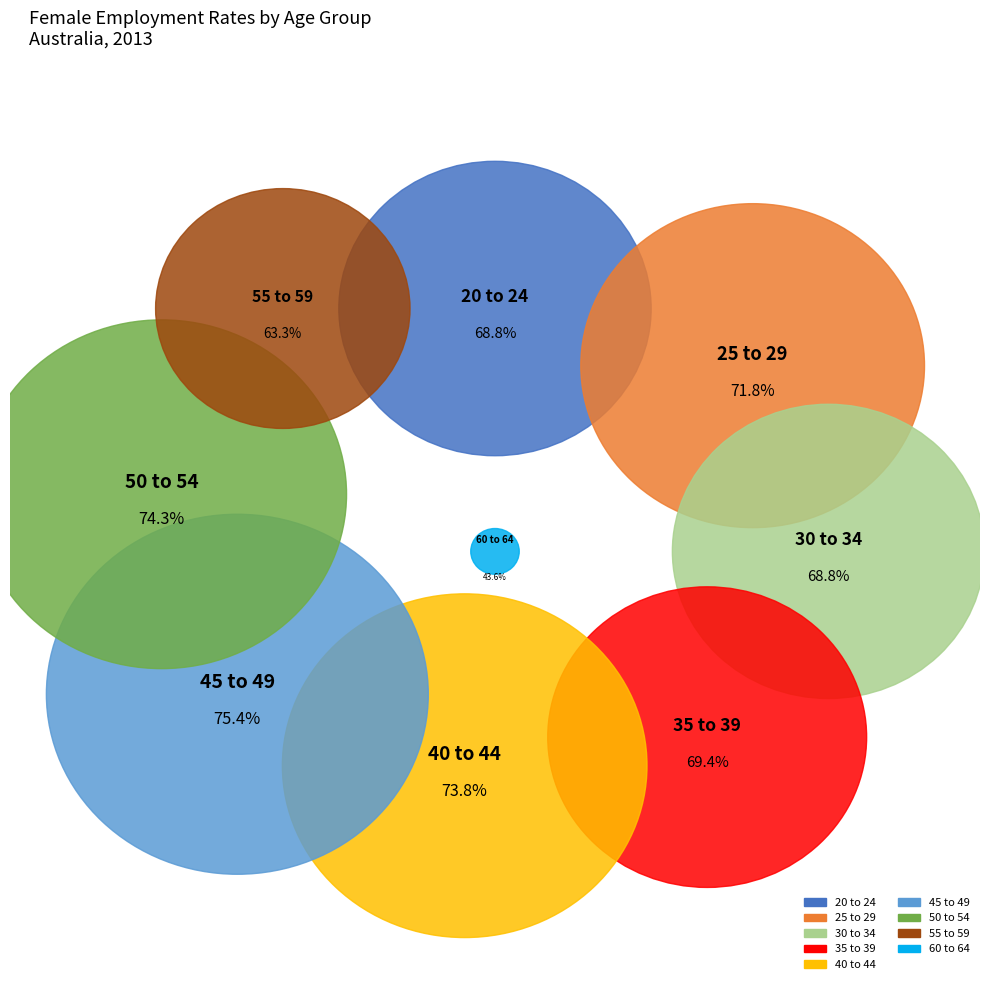

The 45 to 49 slice represents 12% of the pie. True or false?

True